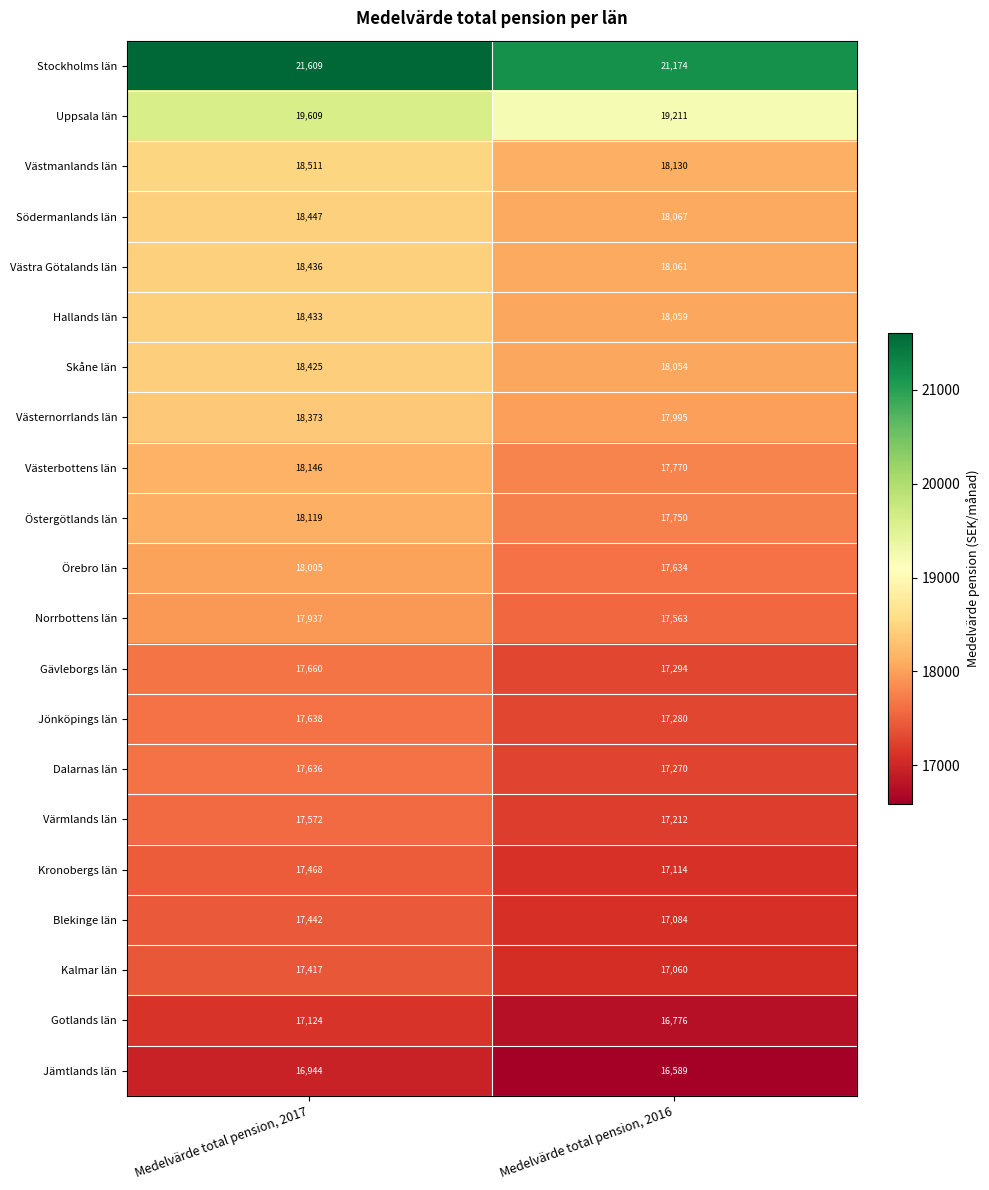

Rank the series by their maximum value, from lowest to highest.

Jämtlands län, Gotlands län, Kalmar län, Blekinge län, Kronobergs län, Värmlands län, Dalarnas län, Jönköpings län, Gävleborgs län, Norrbottens län, Örebro län, Östergötlands län, Västerbottens län, Västernorrlands län, Skåne län, Hallands län, Västra Götalands län, Södermanlands län, Västmanlands län, Uppsala län, Stockholms län